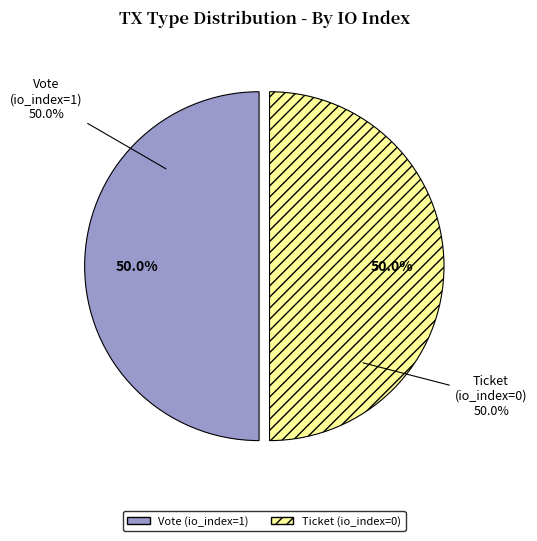

Which slice is the smallest?

Ticket (io_index=0)